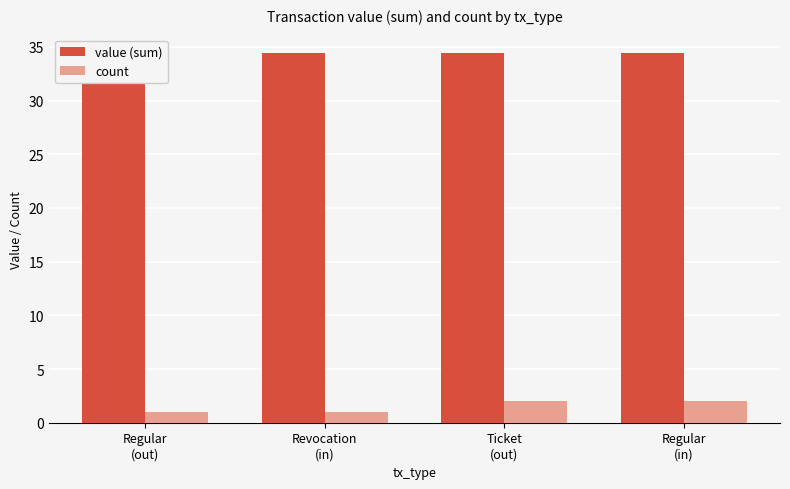

How many groups of bars are there?

4